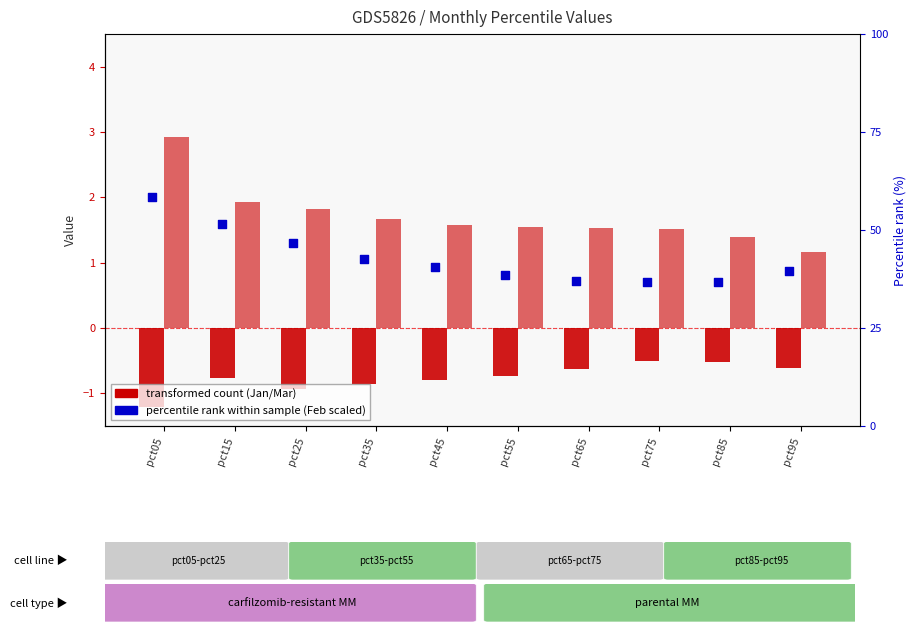

At how many categories does at least one series exceed -1?

10